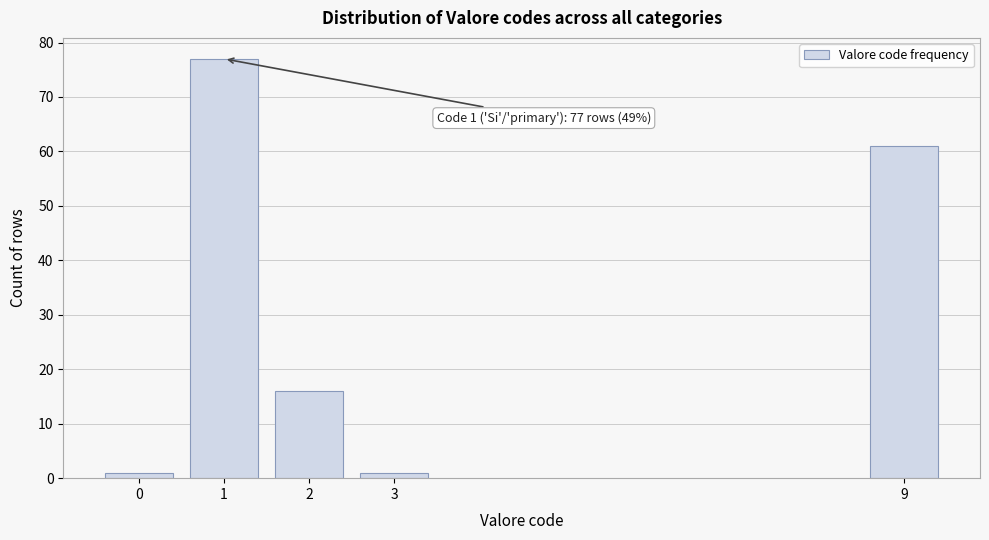

Reading left to right, transcribe all the data shown in this chart.

0=1	1=77	2=16	3=1	9=61